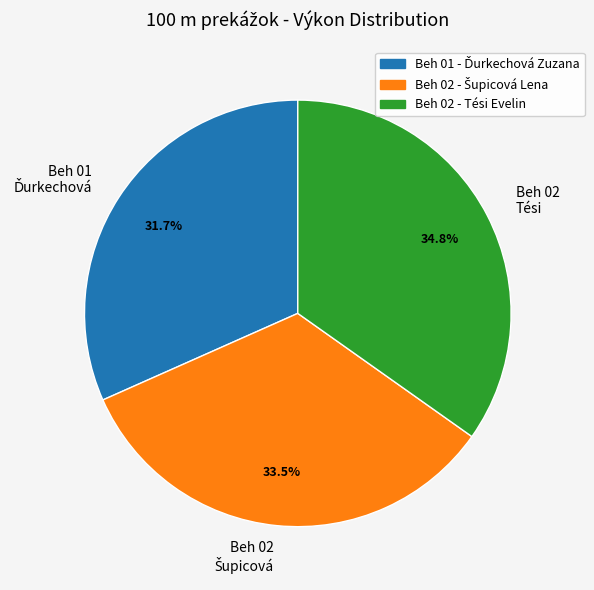

What percentage is NOT represented by Beh 02 Tési?

65.2%